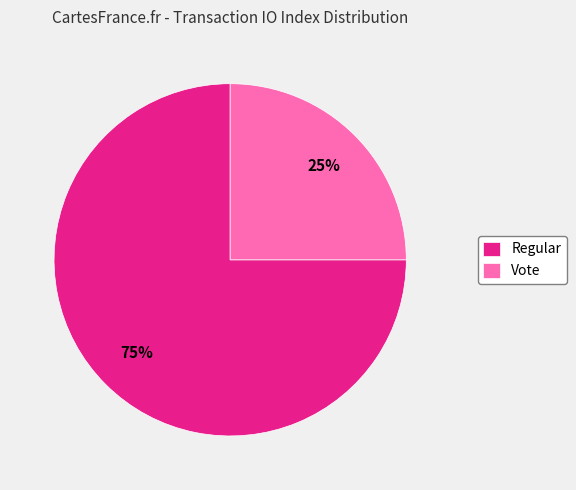

Does Regular represent more than half of the total?

Yes